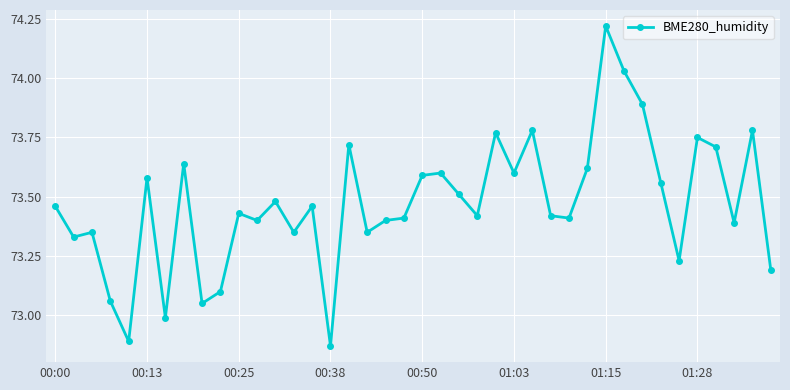

True or false: the data has more than 2 interior local peaks.

True